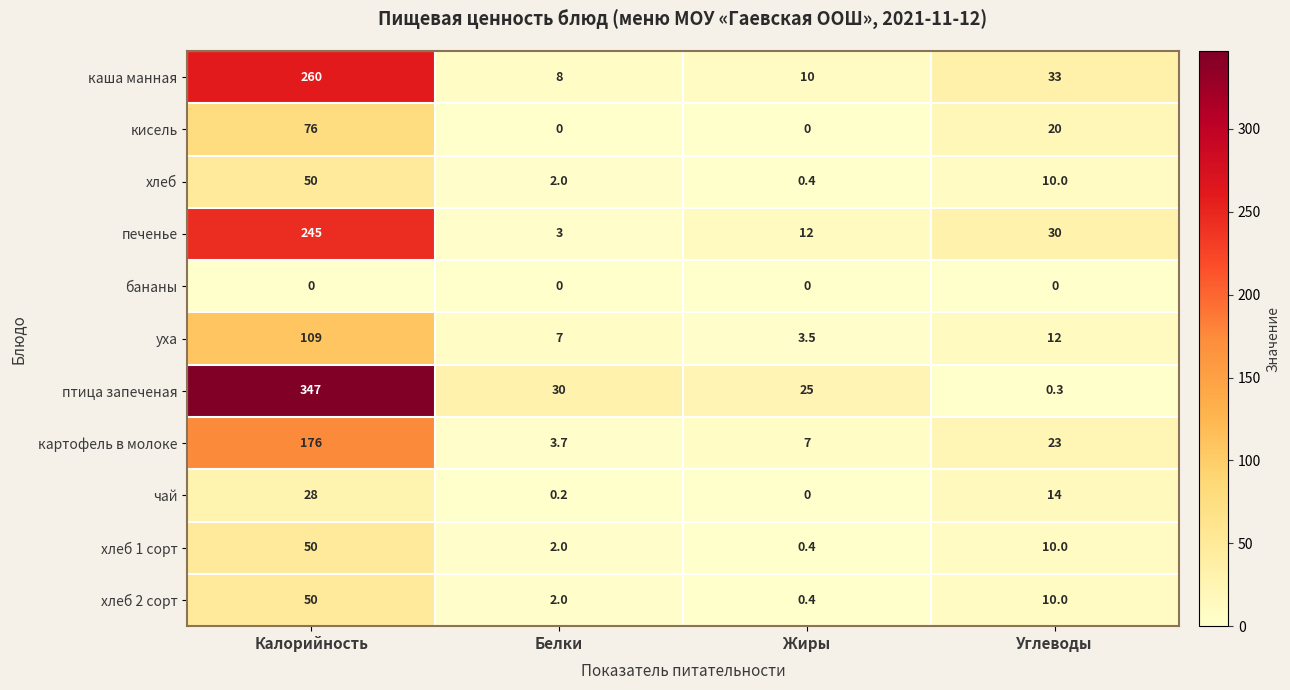

What is the difference between the maximum and minimum values in the кисель series?

76.0